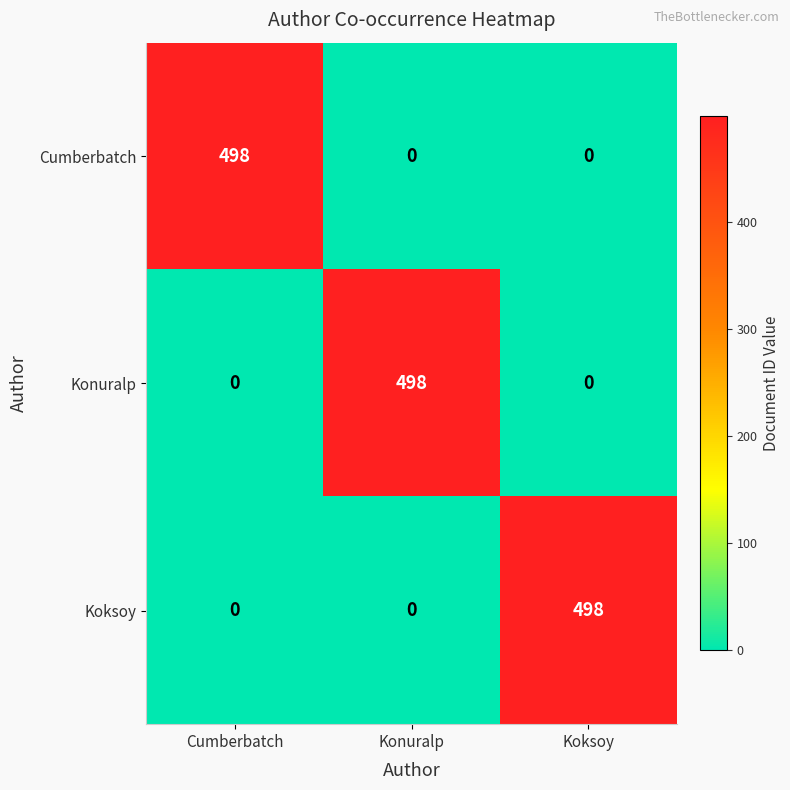

What is the total value across all series at Cumberbatch?

498